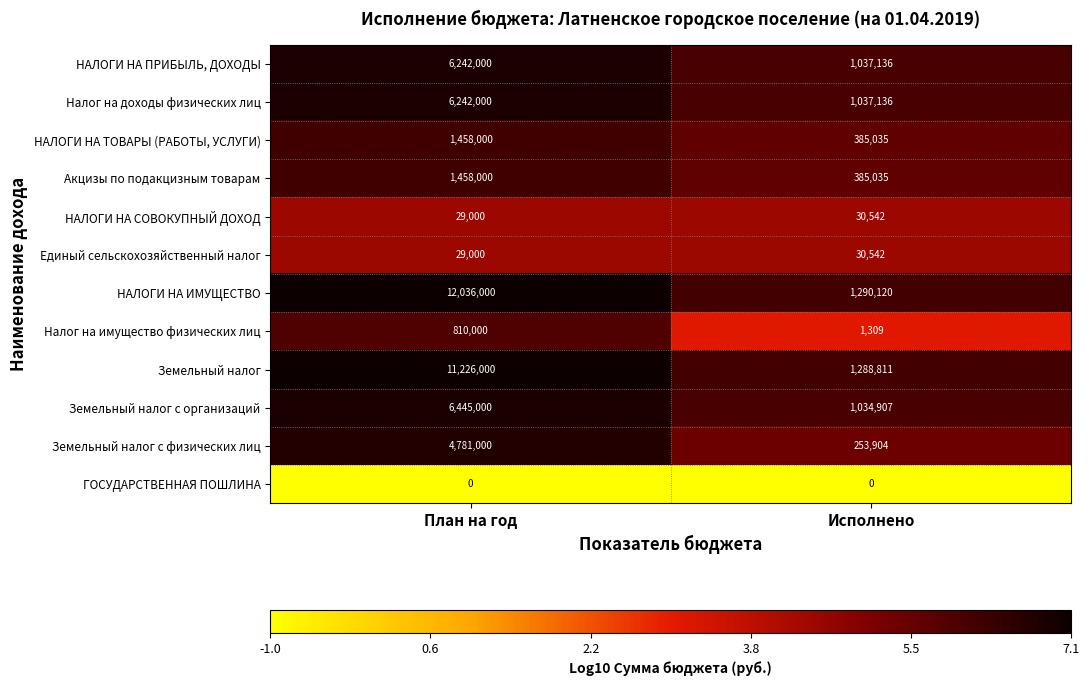

At which label does Налог на имущество физических лиц reach its minimum?

Исполнено